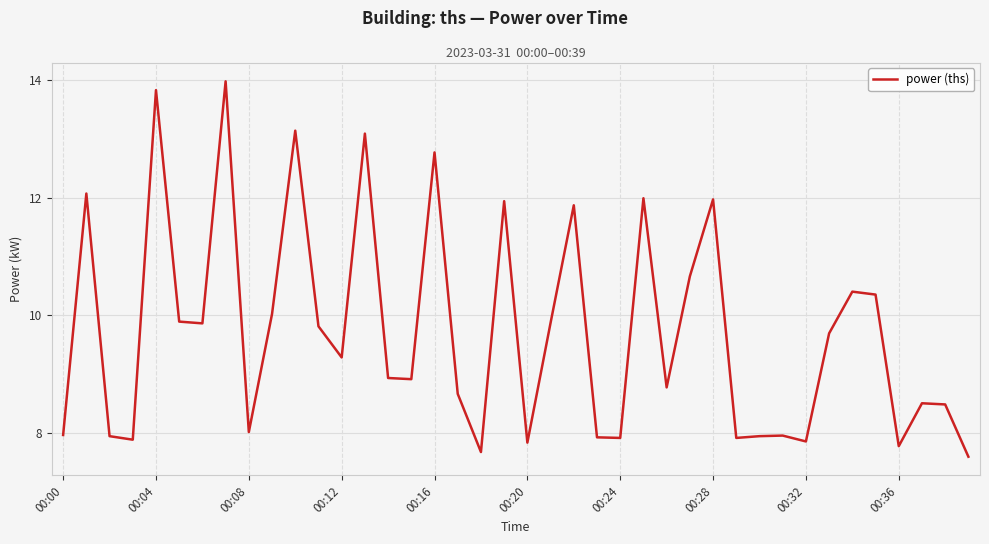

What is the smallest value displayed?

7.6